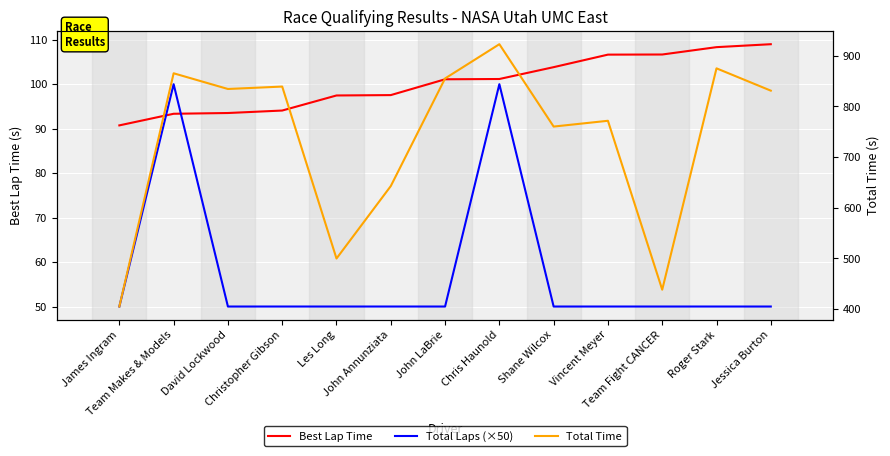

What is the approximate value of Total Laps (×50) at Les Long?

50.0